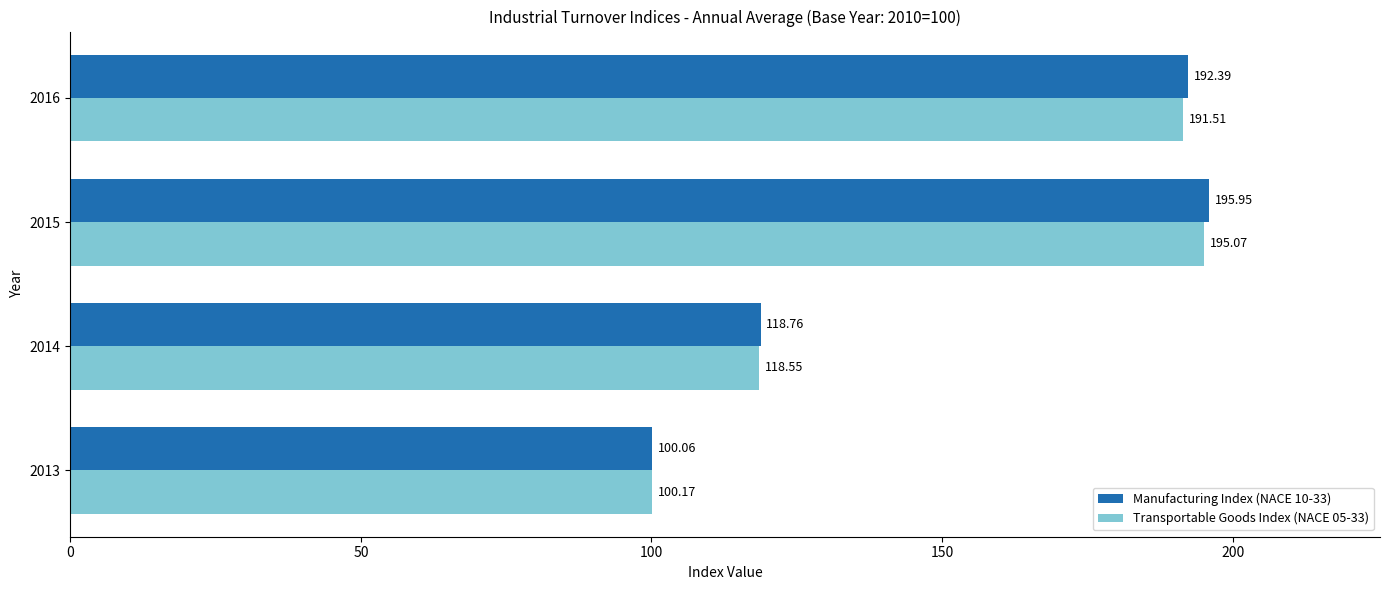

Which series has the largest range (max minus min)?

Manufacturing Index (NACE 10-33)